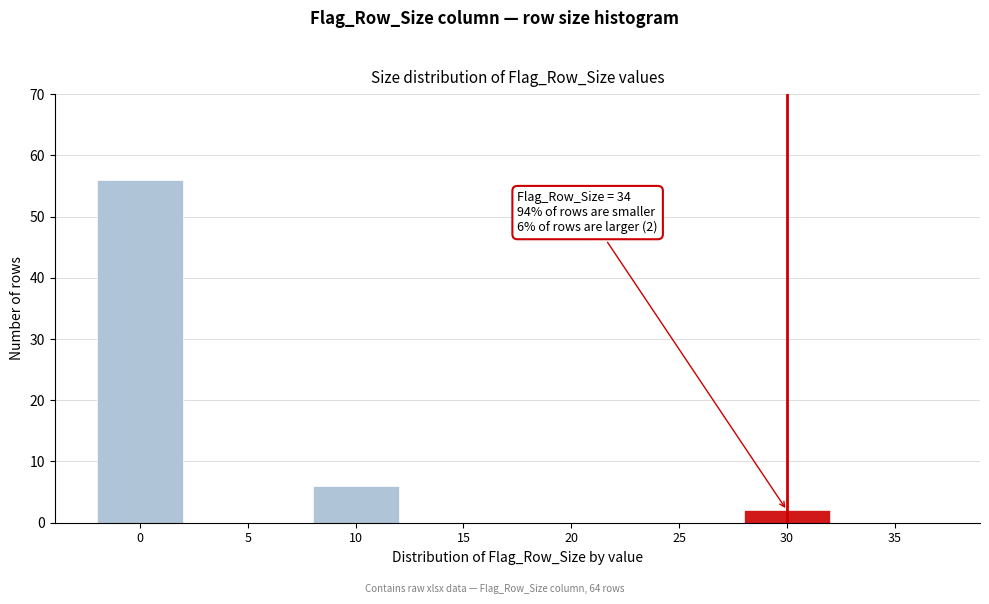

Reading left to right, what are all the values shown in this chart?

0=56	5=0	10=6	15=0	20=0	25=0	30=2	35=0